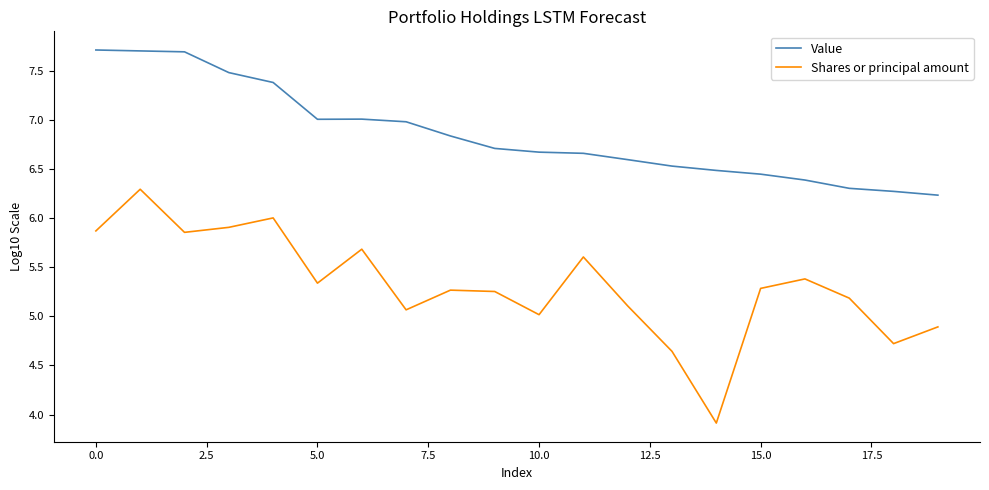

How many lines are shown in the chart?

2